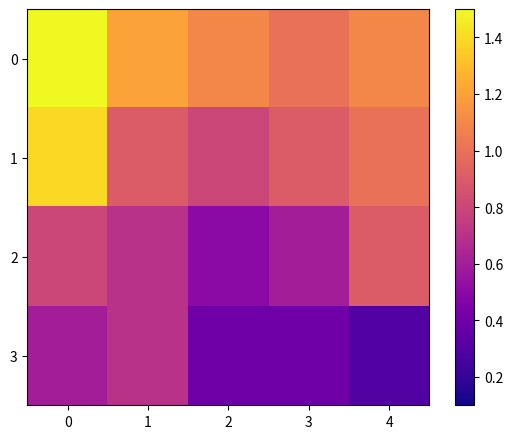

Reading right to left, transcribe all the data shown in this chart.

0: 4=1.1	3=1.0	2=1.1	1=1.2	0=1.5
1: 4=1.0	3=0.9	2=0.8	1=0.9	0=1.4
2: 4=0.9	3=0.6	2=0.5	1=0.7	0=0.8
3: 4=0.3	3=0.4	2=0.4	1=0.7	0=0.6